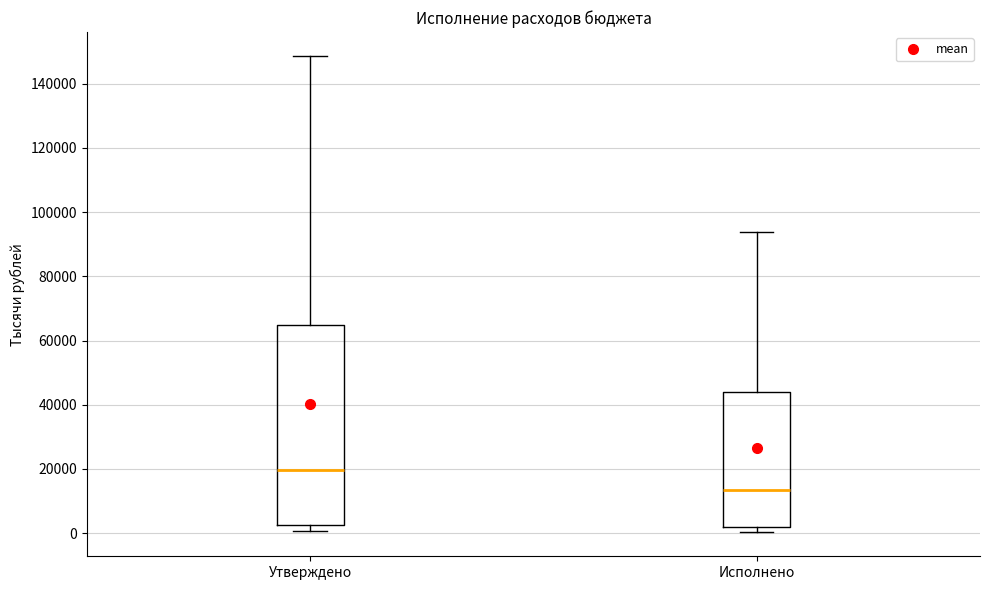

Where does the median line of the box for Утверждено sit on the y-axis? The values are not printed on the chart, so give them approximately, as read against the axis.

20000